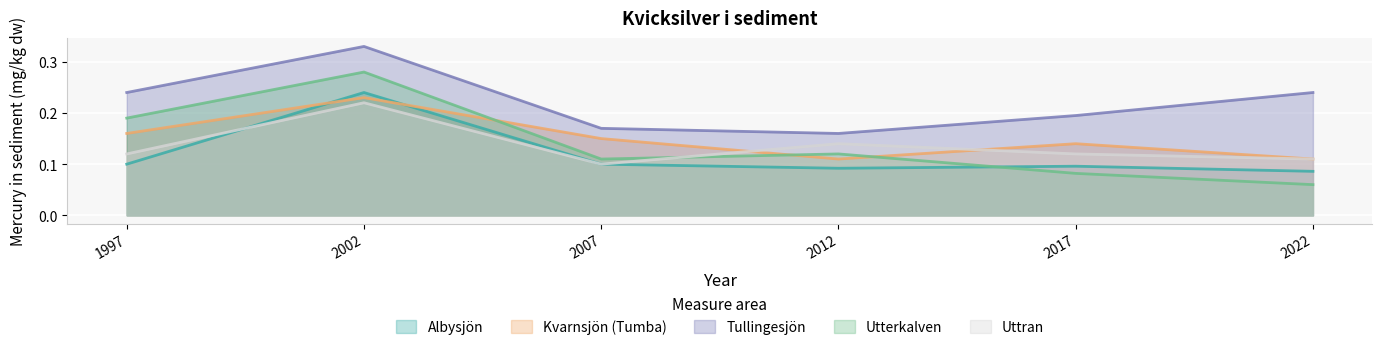

How many lines are shown in the chart?

5